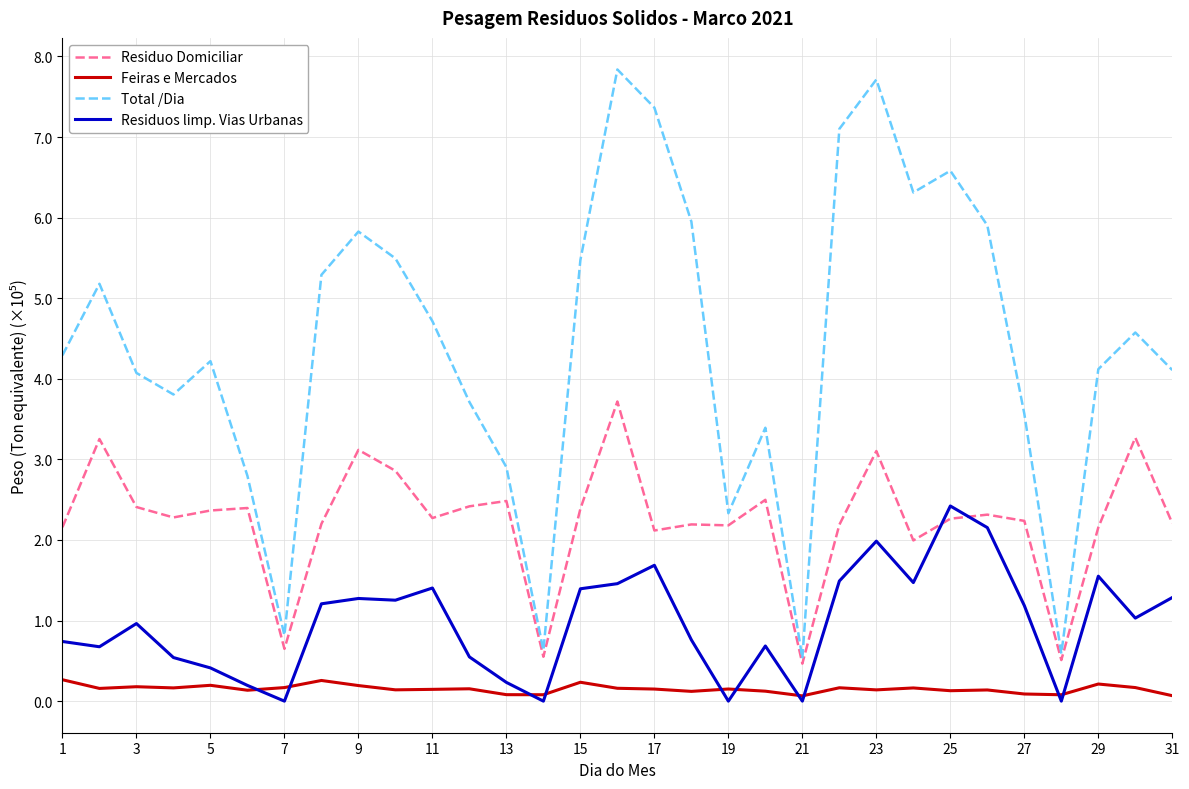

What is the difference between the second highest and second lowest values in the Residuo Domiciliar series?

2.8